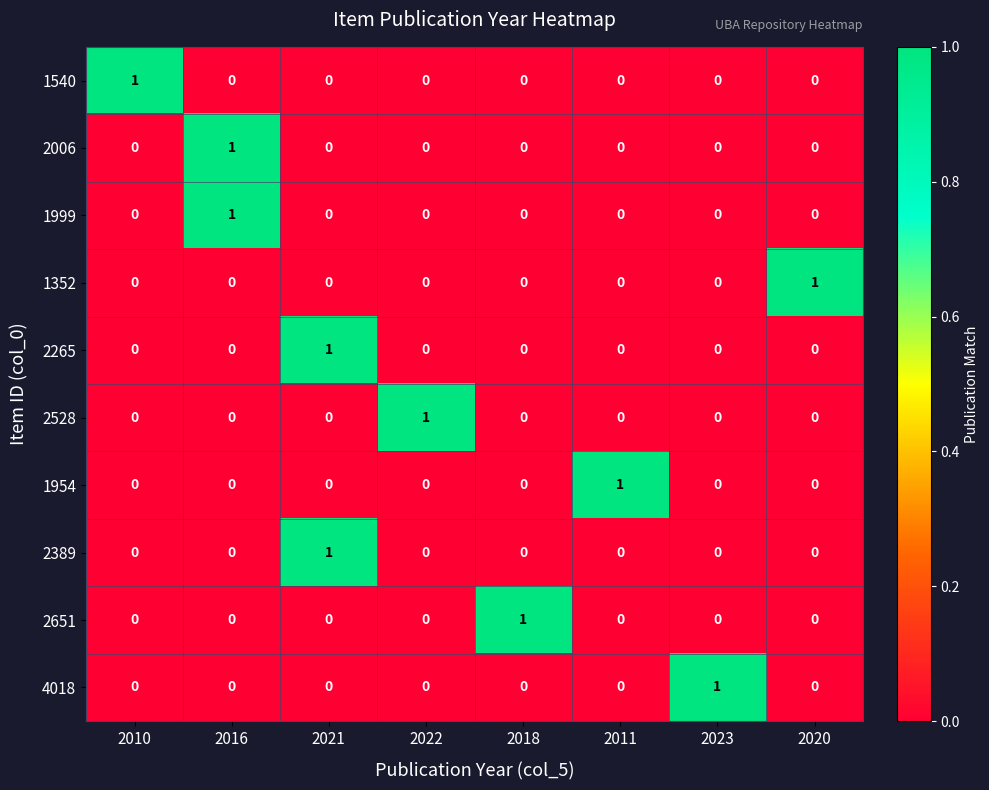

What is the greatest value displayed?

1